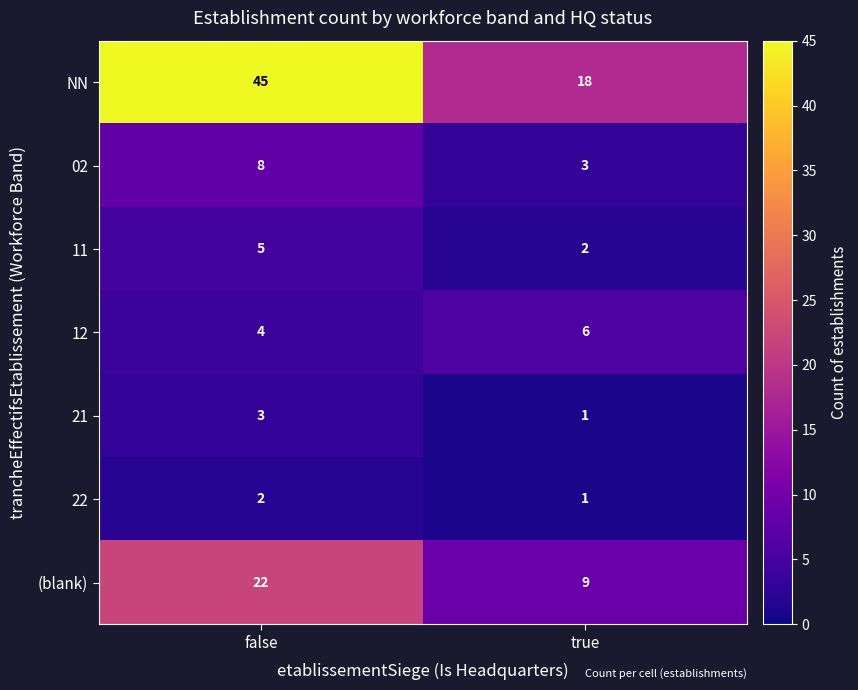

What is the spread (max minus min) of values at false?

43